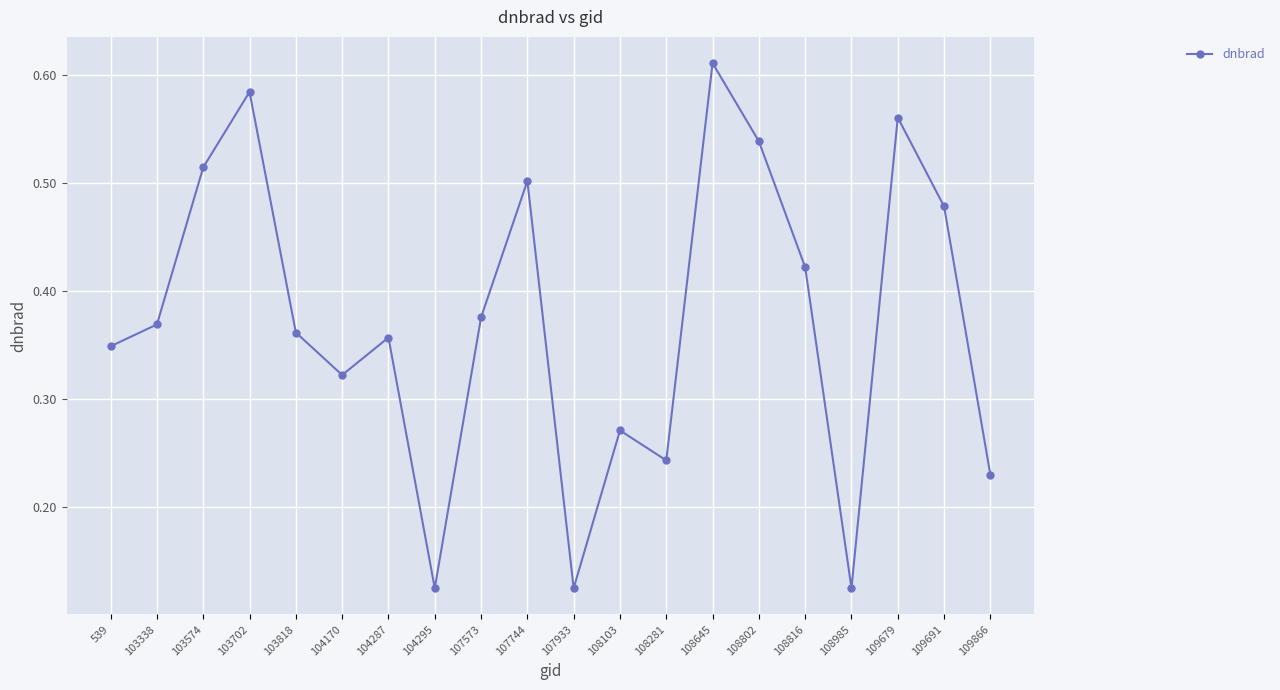

How many values are between 0 and 1?

20